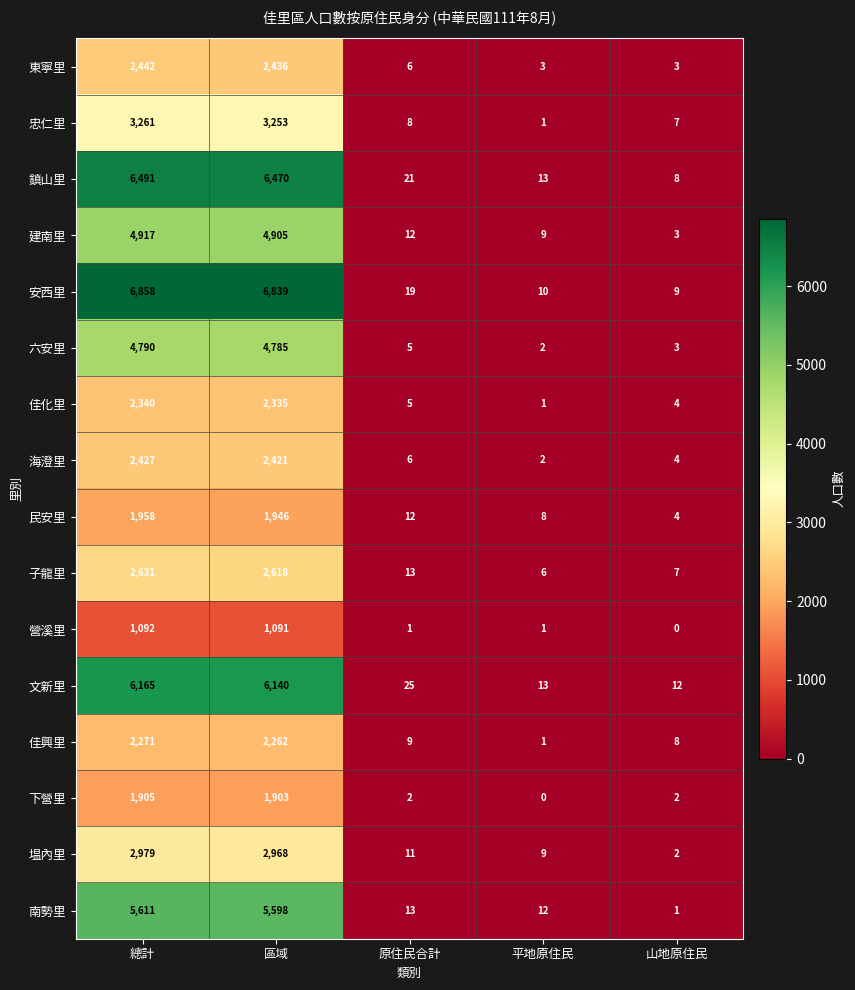

Rank the series by their maximum value, from highest to lowest.

安西里, 鎮山里, 文新里, 南勢里, 建南里, 六安里, 忠仁里, 塭內里, 子龍里, 東寧里, 海澄里, 佳化里, 佳興里, 民安里, 下營里, 營溪里